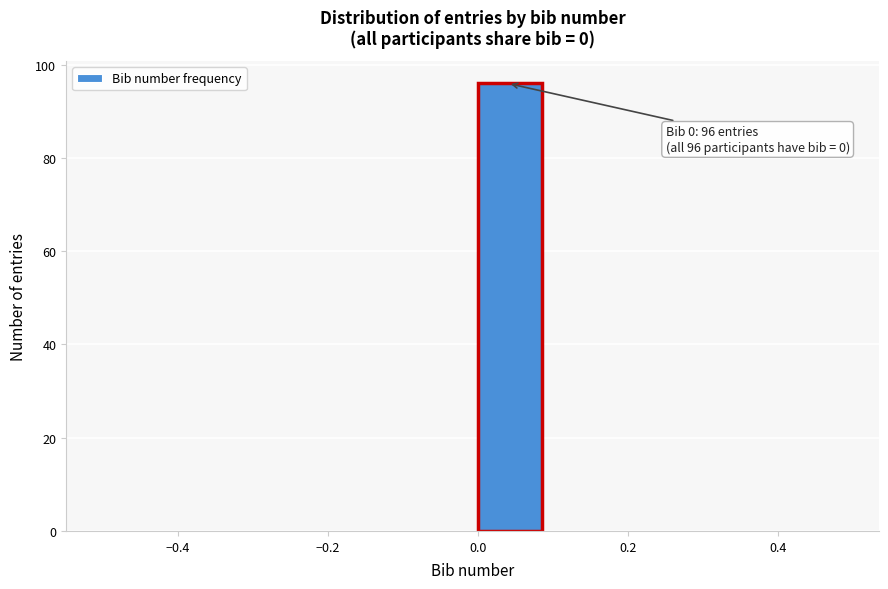

Over which range of the x-axis is the bar tallest?

0.0 to 0.1